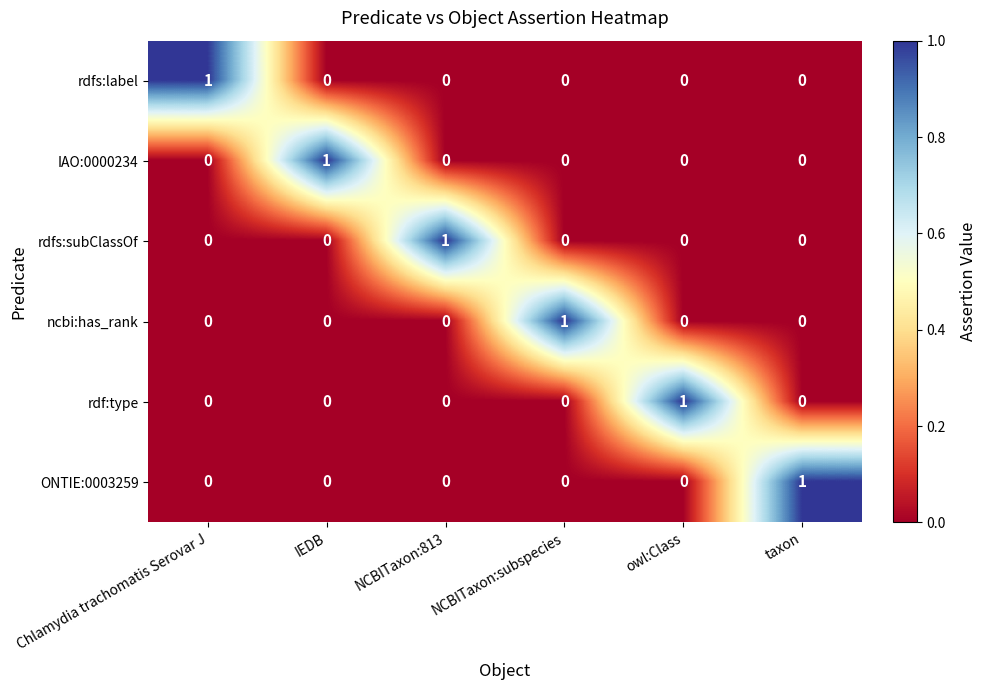

True or false: ncbi:has_rank has a value of 0 at IEDB.

True